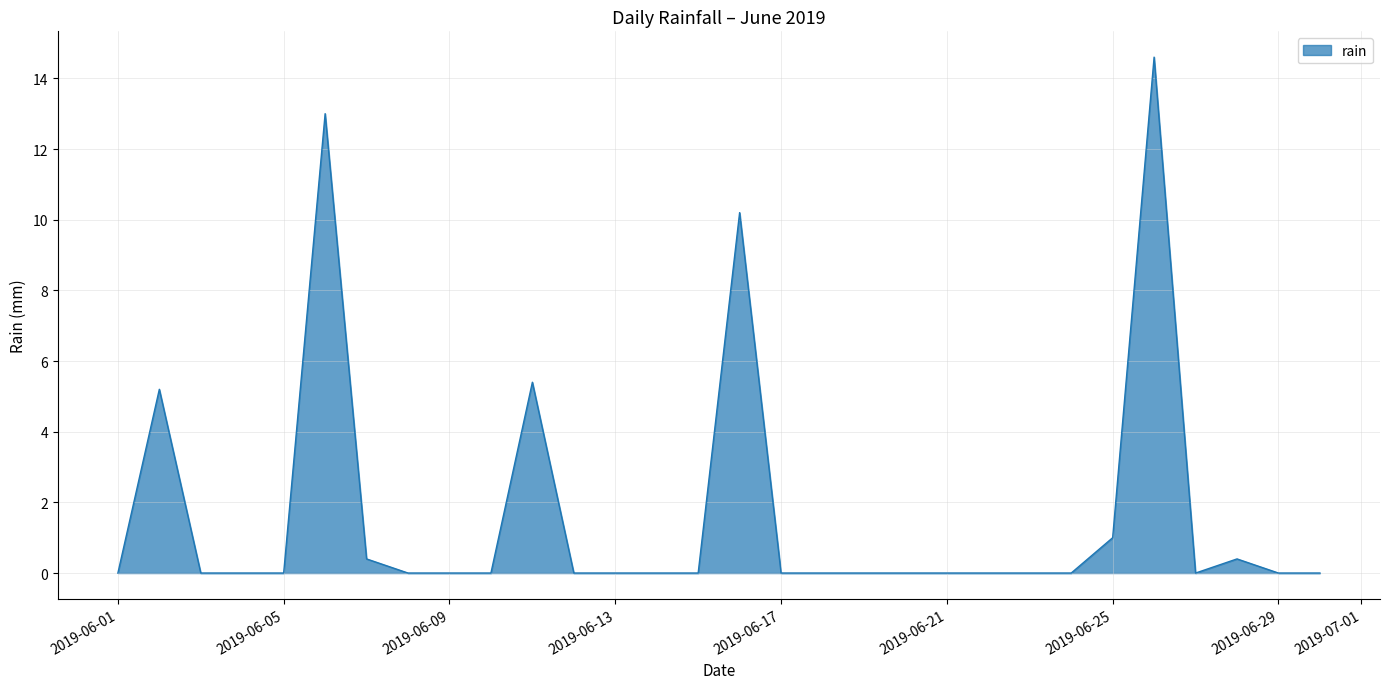

What is the greatest value displayed?

14.6